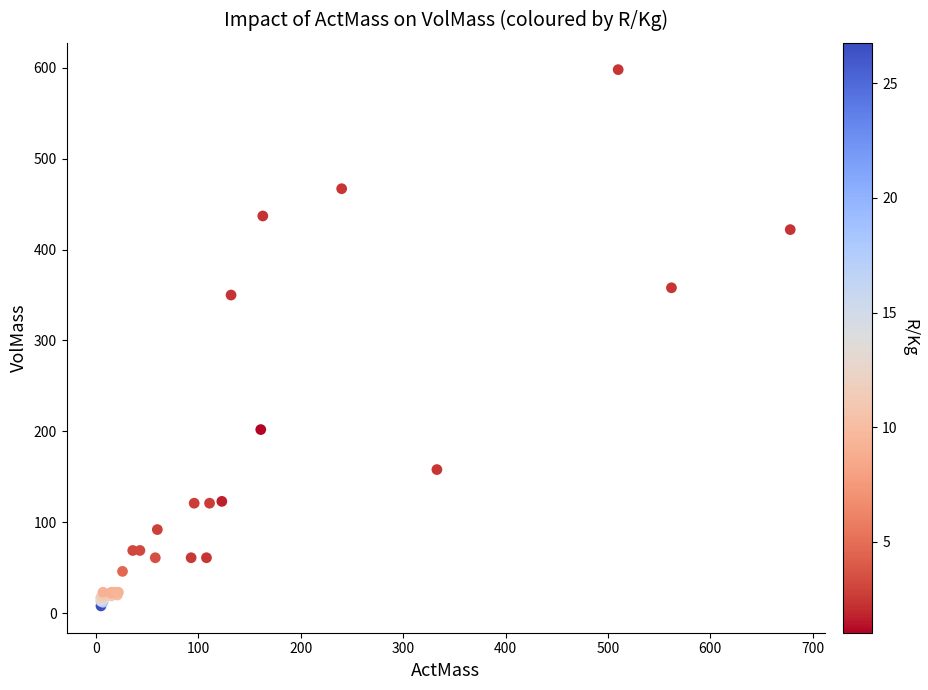

What Y value in the scatter plot is closest to 303?

350